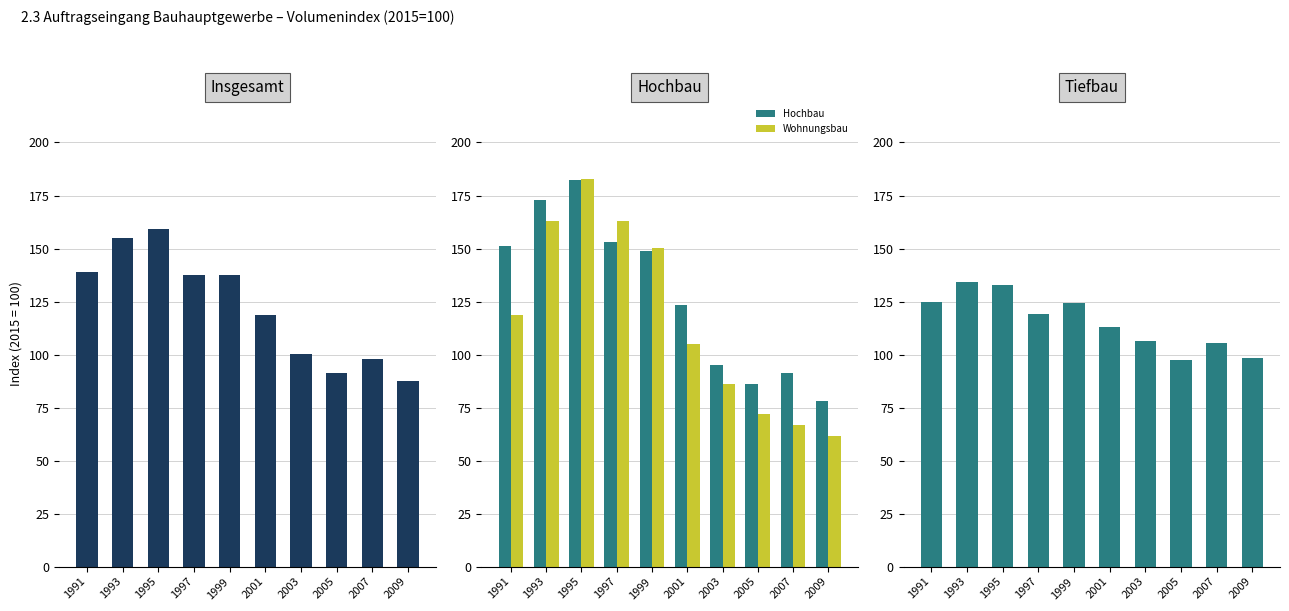

What is the value of the Wohnungsbau bar at the 6th from the left?

104.9